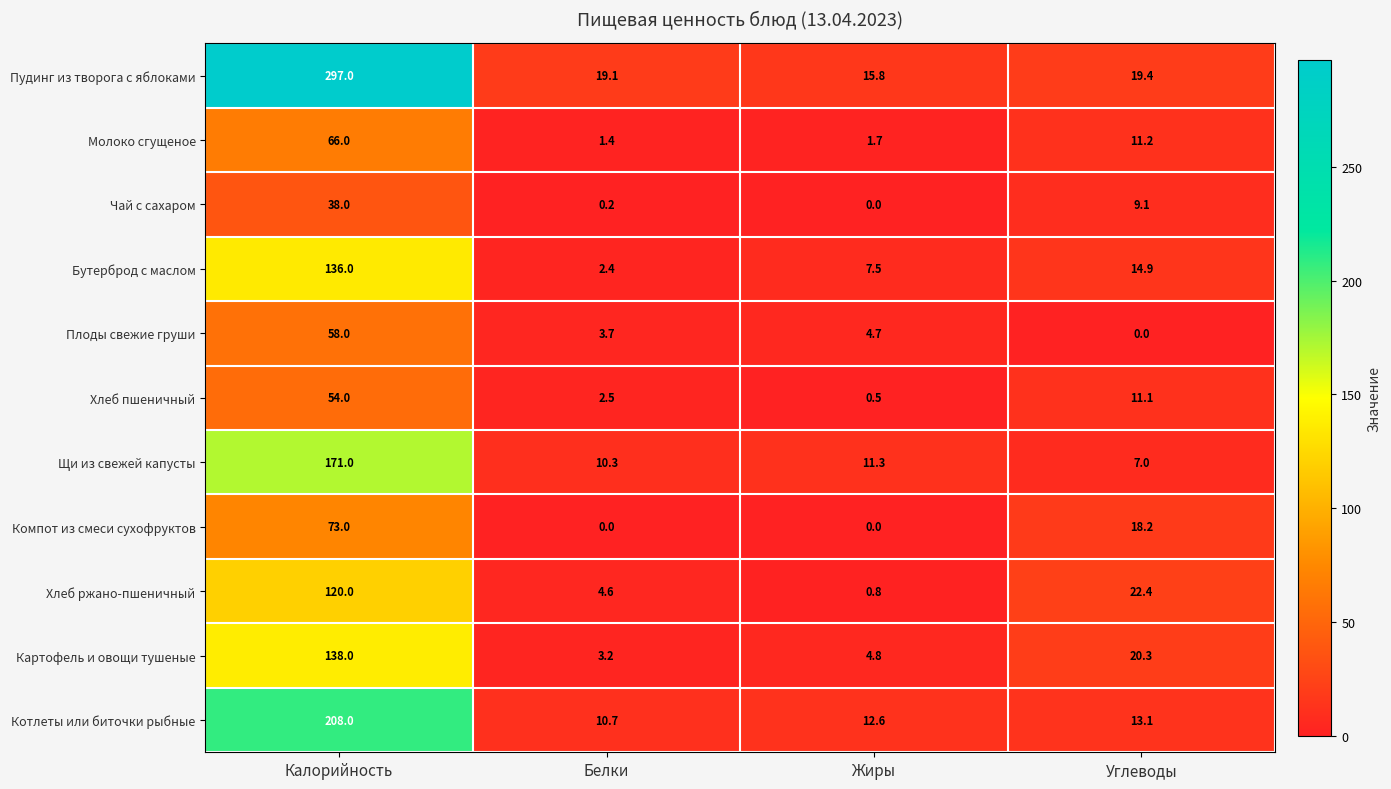

Which series changed the most between Белки and Жиры?

Бутерброд с маслом